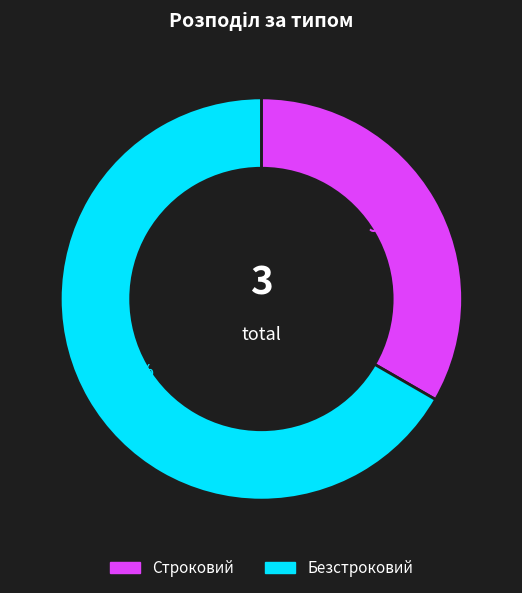

Which slice is the smallest?

Строковий